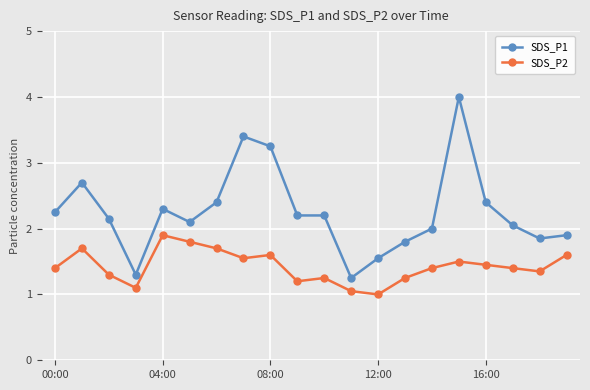

What is the smallest value displayed?

1.0